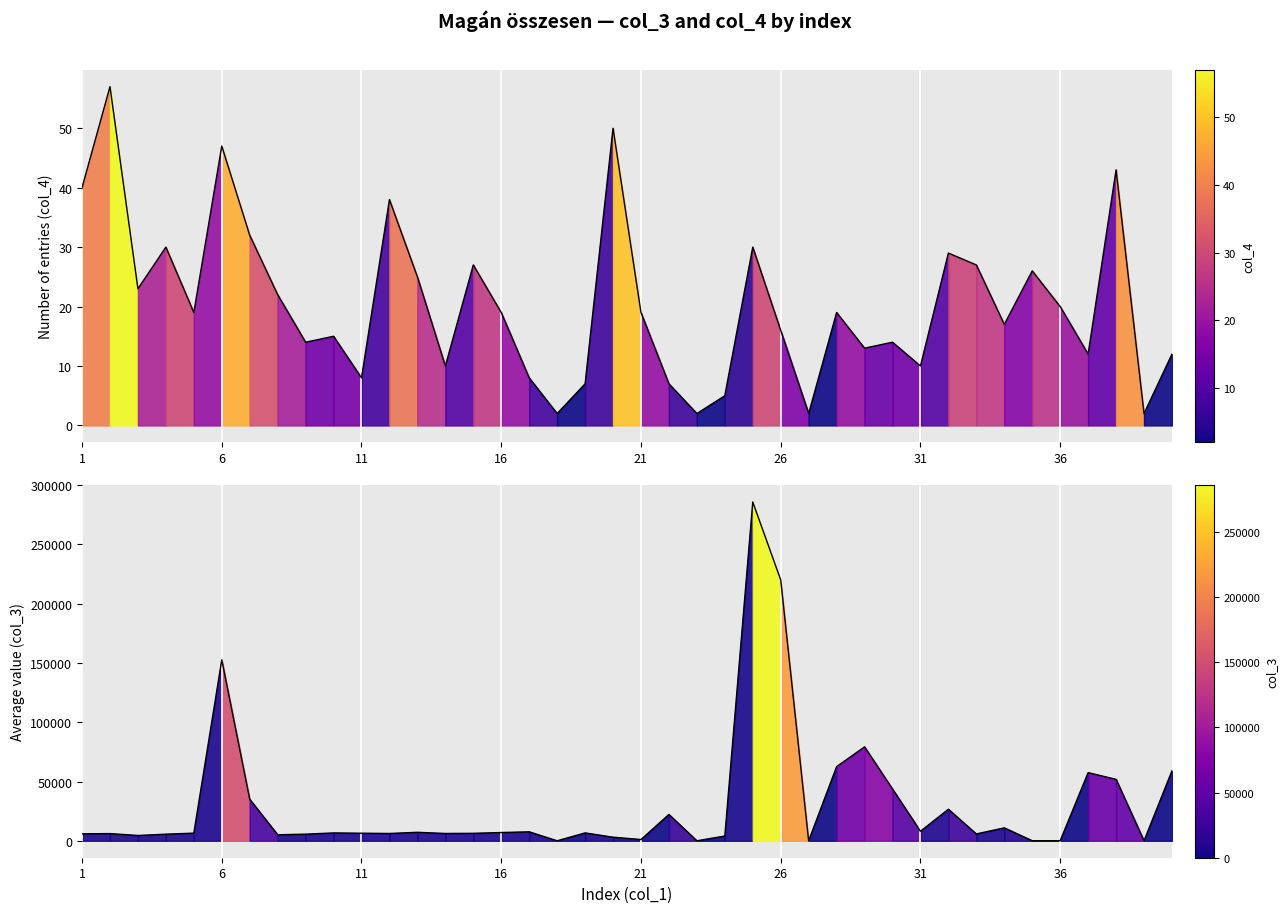

Is it true that col_3 equals 4471.6 at 3?

True